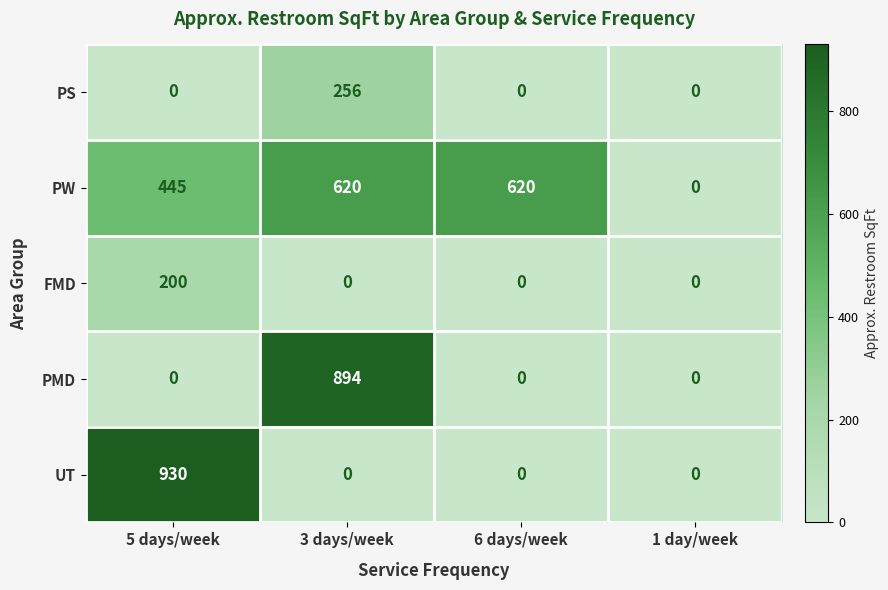

Reading left to right, list all the values displayed in this chart.

PS: 0	256	0	0
PW: 445	620	620	0
FMD: 200	0	0	0
PMD: 0	894	0	0
UT: 930	0	0	0